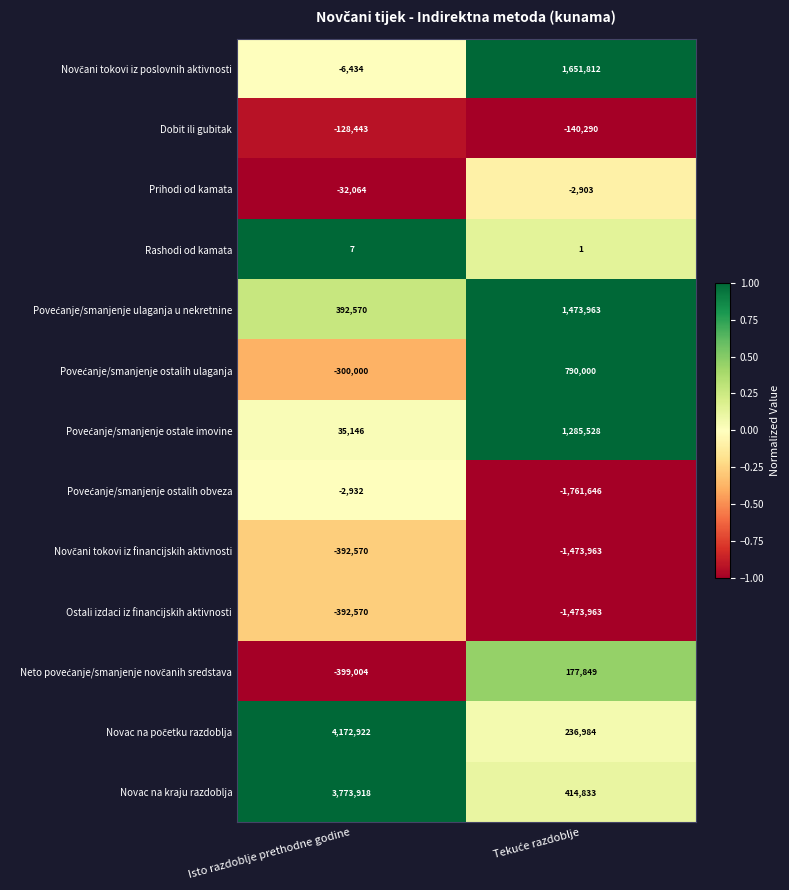

What is the difference between the highest and lowest values at Isto razdoblje prethodne godine?

4571926